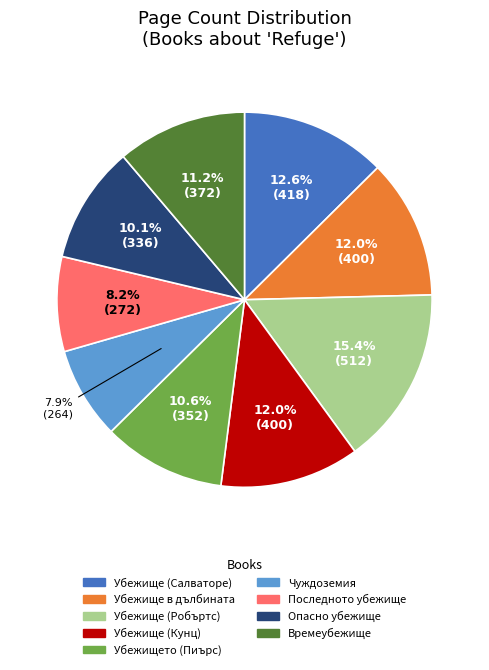

Between Опасно убежище and Последното убежище, which is larger?

Опасно убежище